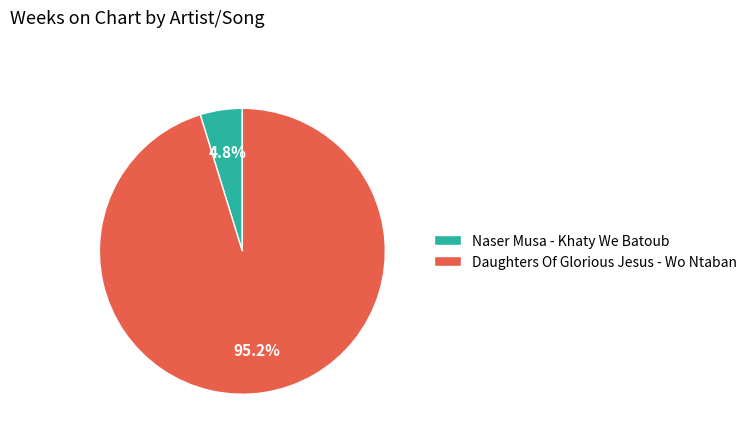

Which slice is the smallest?

Naser Musa - Khaty We Batoub